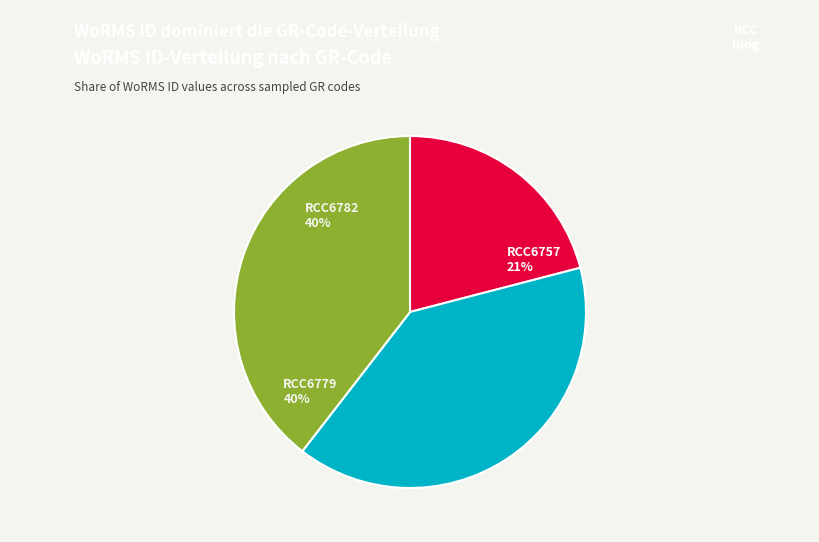

Does RCC6757 account for over 50% of the chart?

No